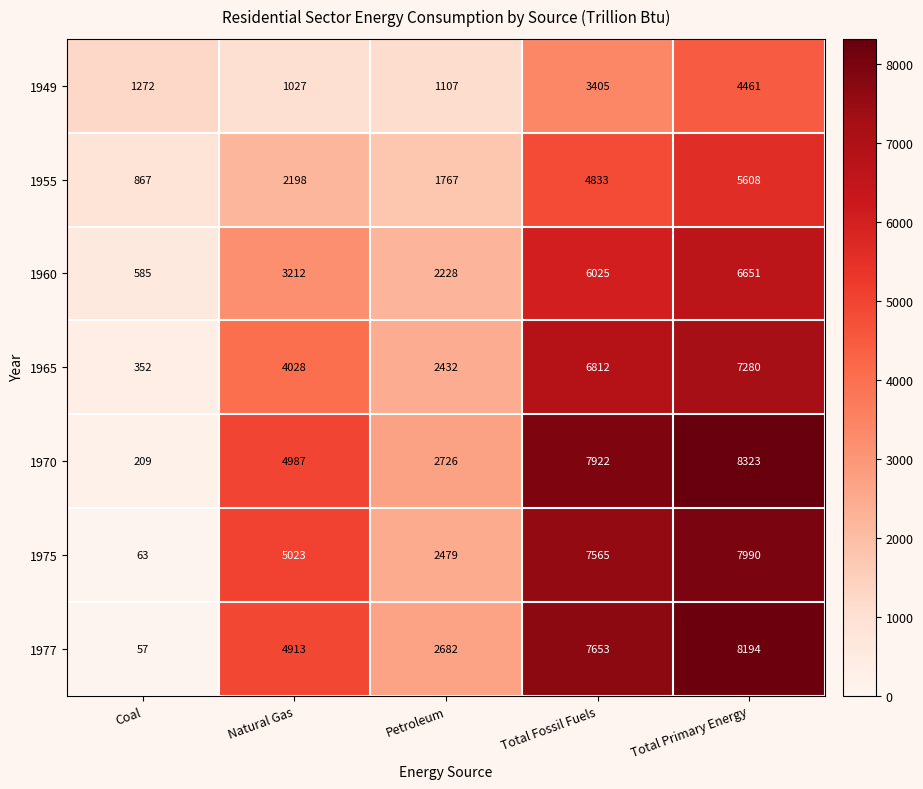

What is the total value across all series at Total Fossil Fuels?

44215